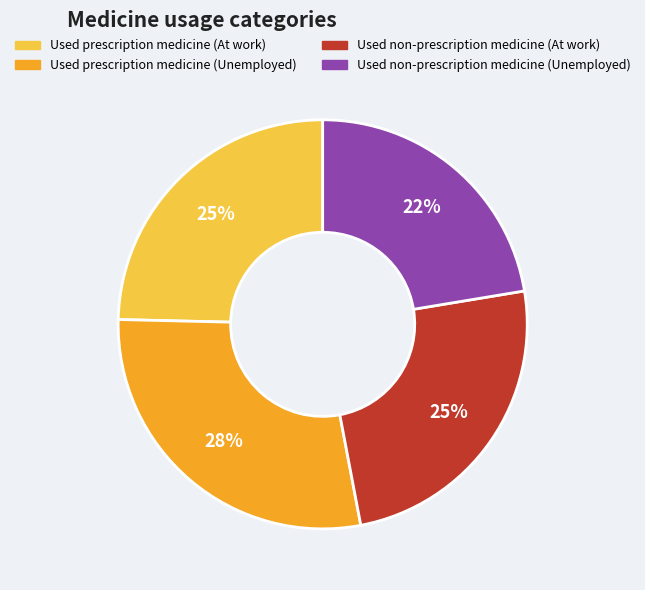

Do Used non-prescription medicine (At work) and Used prescription medicine (Unemployed) together represent more than half of the pie?

Yes